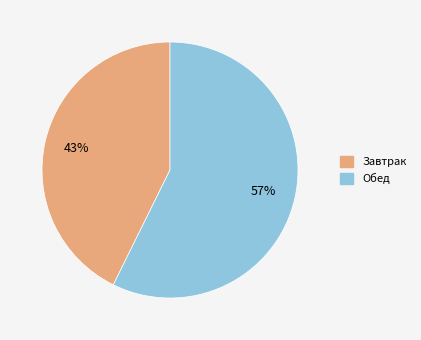

Combined, do Обед and Завтрак account for over 50%?

Yes